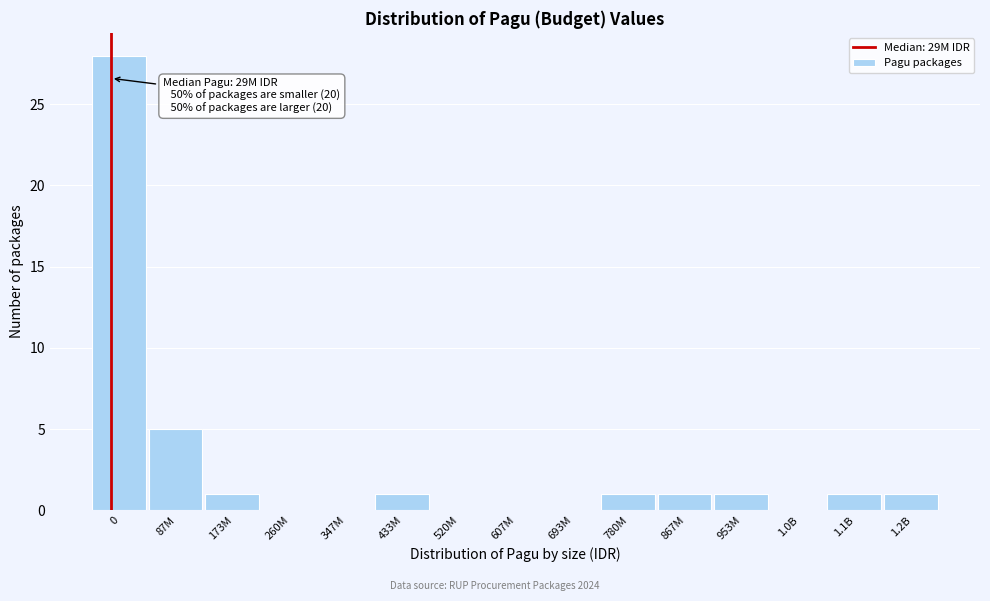

Reading left to right, extract all data points from this chart.

0=28	87M=5	173M=1	260M=0	347M=0	433M=1	520M=0	607M=0	693M=0	780M=1	867M=1	953M=1	1.0B=0	1.1B=1	1.2B=1